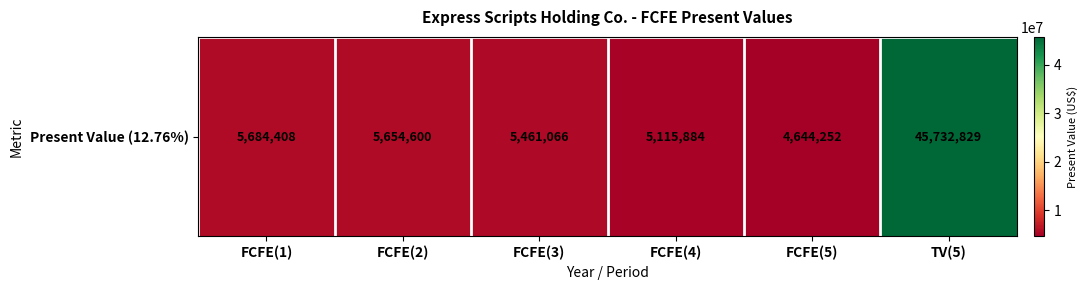

How many series are shown in this chart?

1